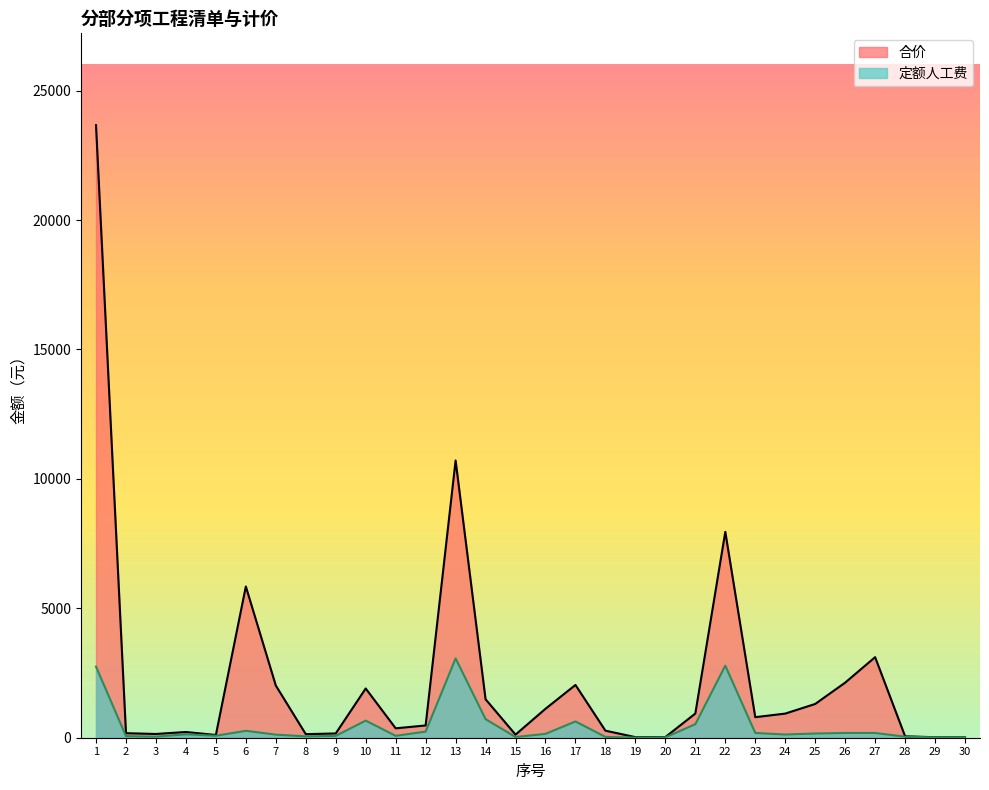

What is the value of the 合价 point at the 15th from the left?

119.1